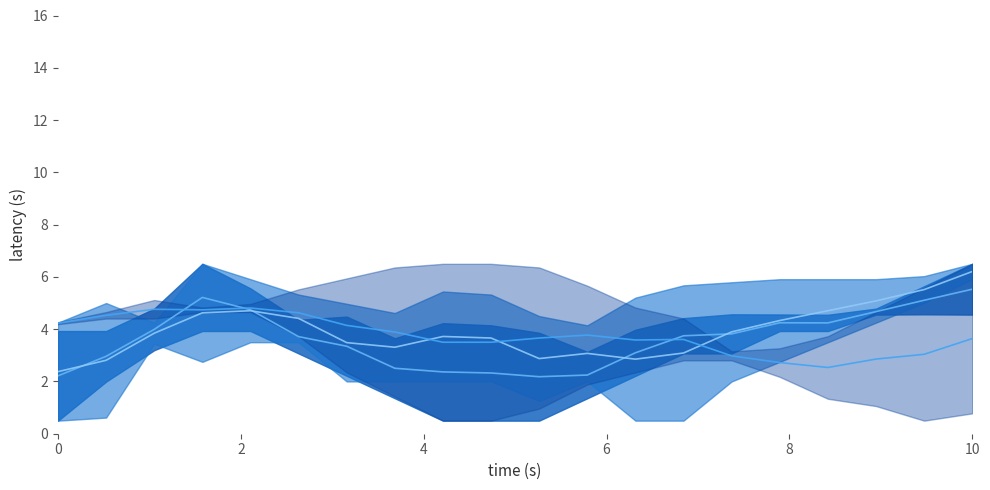

How many interior local peaks does the COMP DEPTH mid series have?

2